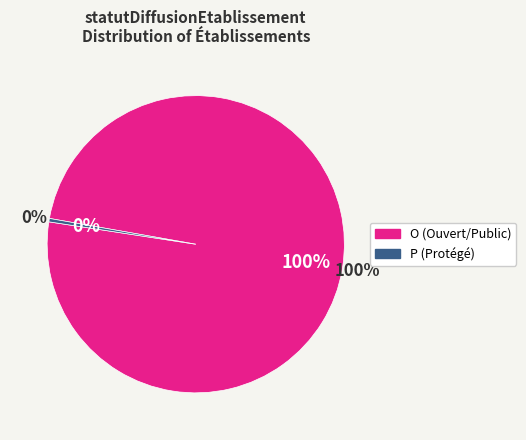

To the nearest percent, what is the average slice percentage?

50%